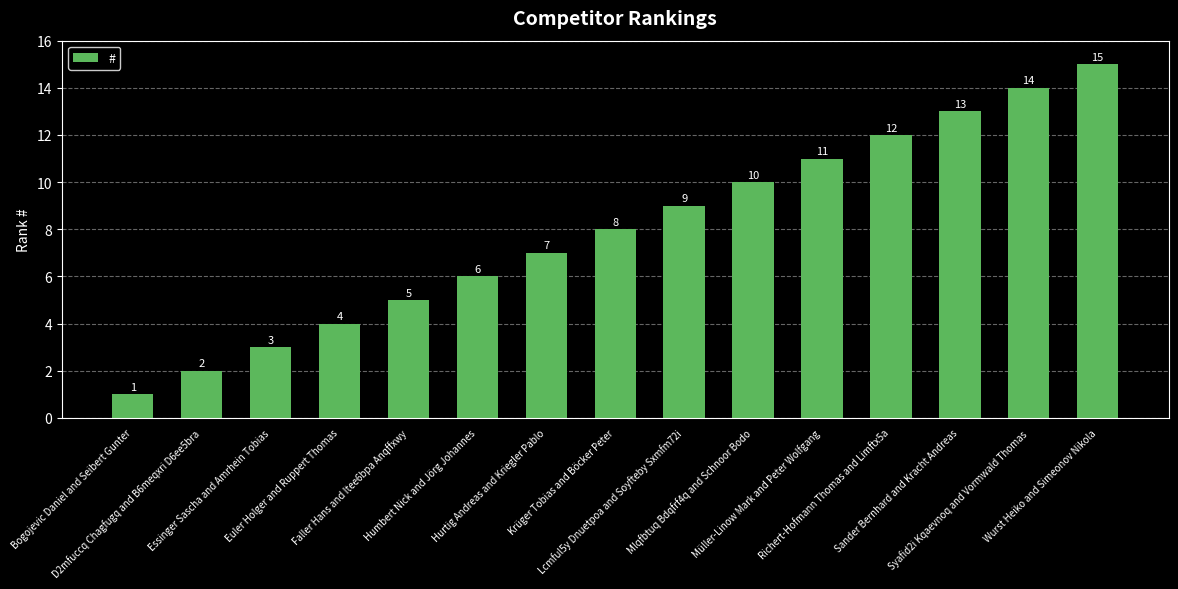

How many categories are shown in the chart?

15